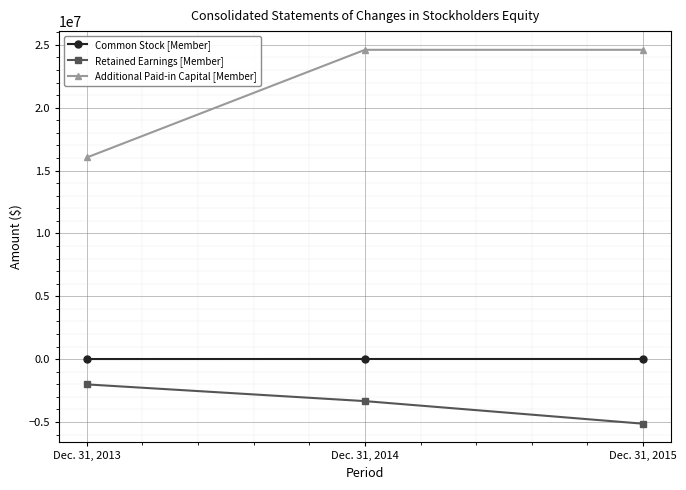

List the series in order of their peak value, lowest first.

Retained Earnings [Member], Common Stock [Member], Additional Paid-in Capital [Member]